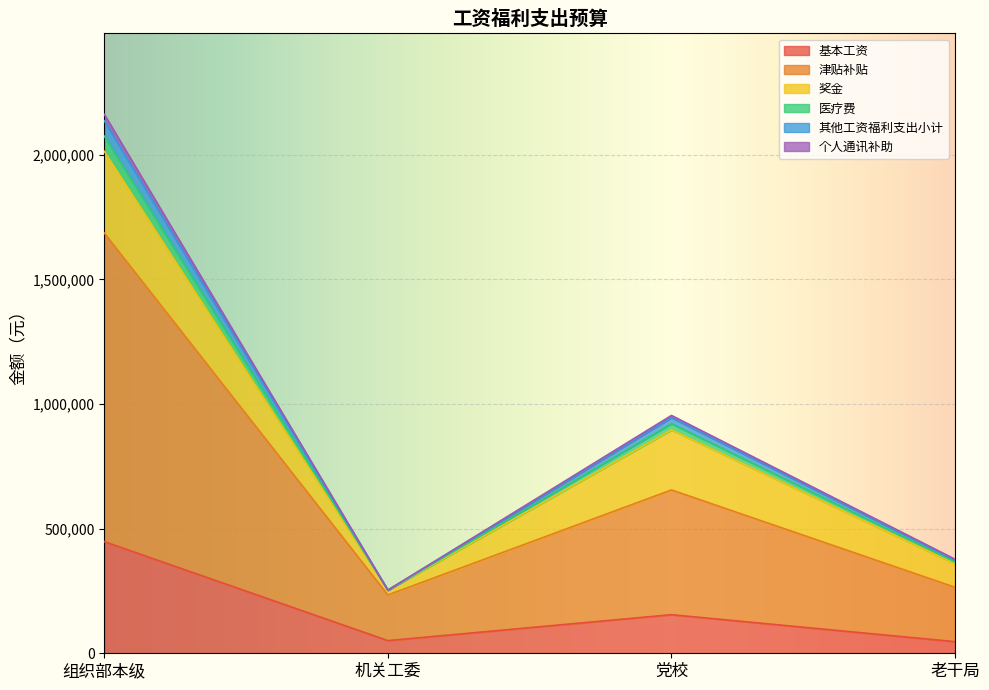

At which category is the sum across all series the highest?

组织部本级